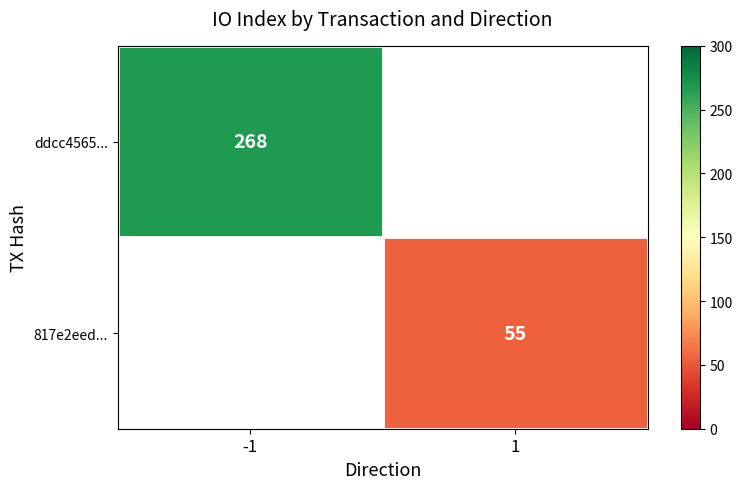

Is it true that ddcc4565... equals 268 at -1?

True